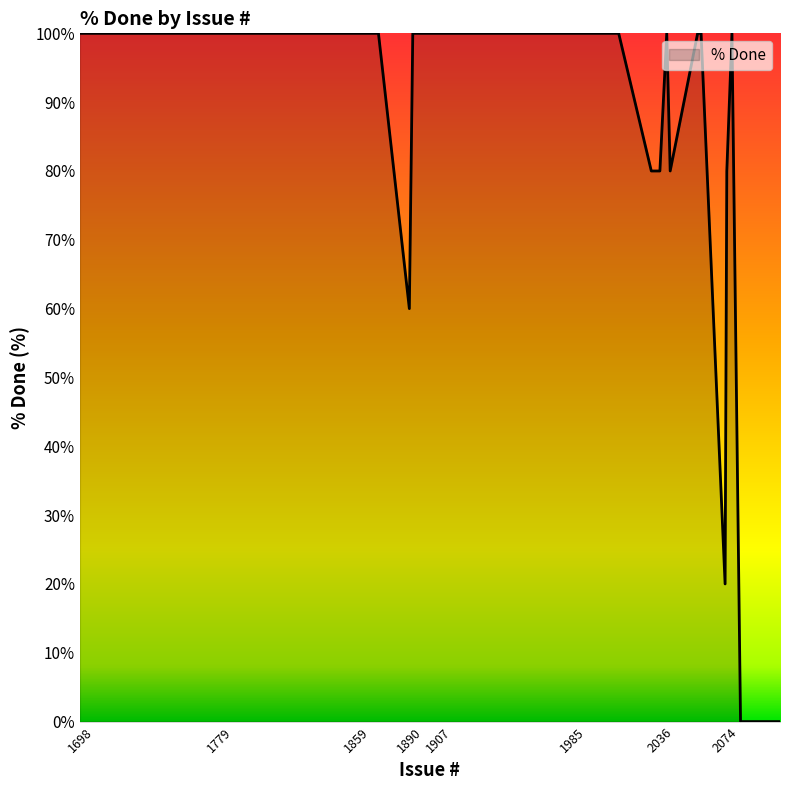

What is the difference between the maximum and minimum values?

100